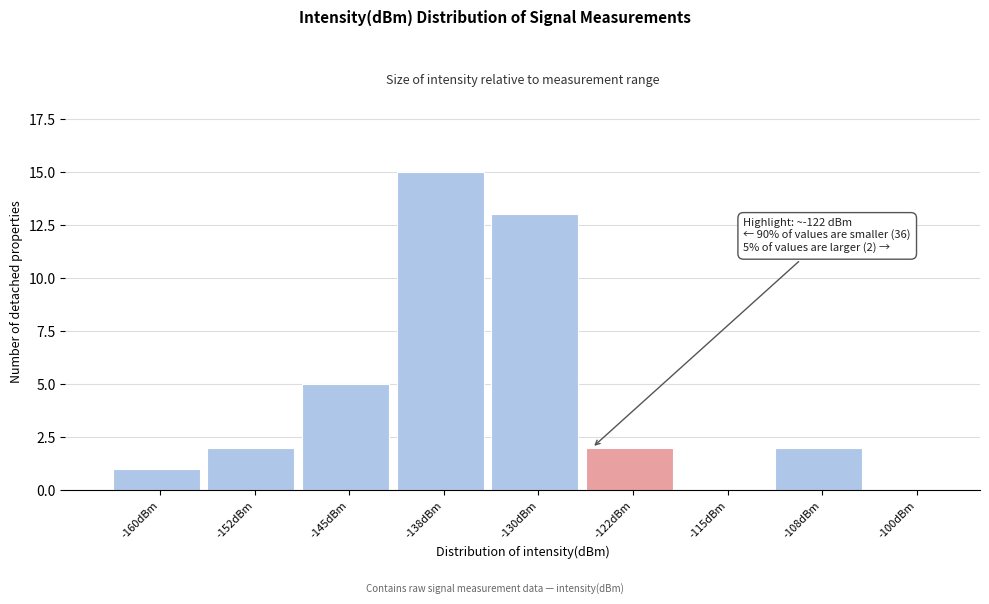

Reading right to left, what are all the values shown in this chart?

-100dBm=0	-108dBm=2	-115dBm=0	-122dBm=2	-130dBm=13	-138dBm=15	-145dBm=5	-152dBm=2	-160dBm=1